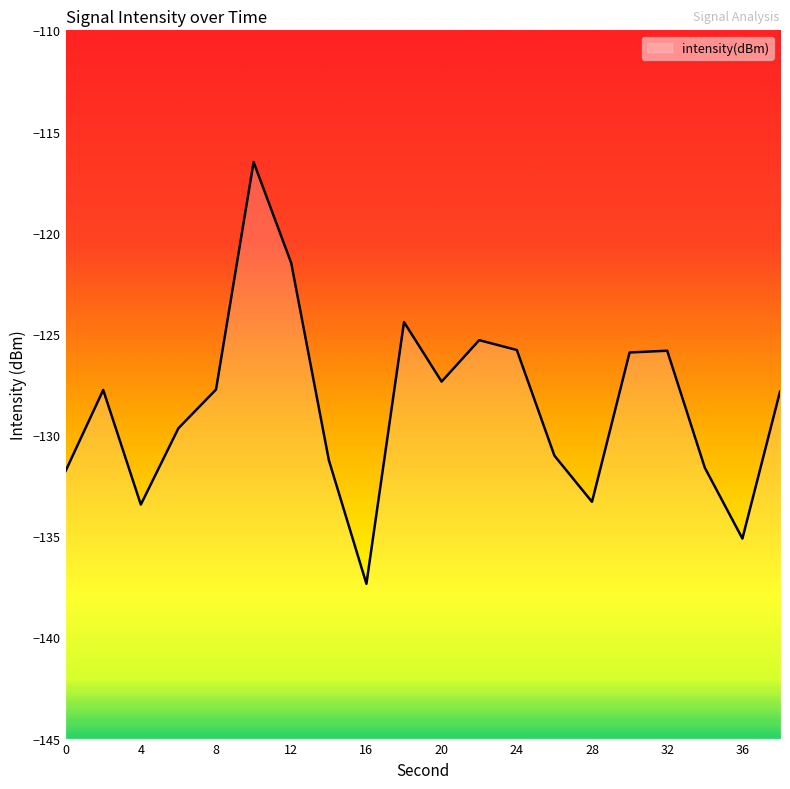

Reading right to left, what are all the values shown in this chart?

38=-127.9	36=-135.1	34=-131.6	32=-125.8	30=-125.9	28=-133.3	26=-131.0	24=-125.8	22=-125.3	20=-127.4	18=-124.4	16=-137.4	14=-131.2	12=-121.5	10=-116.5	8=-127.8	6=-129.7	4=-133.4	2=-127.8	0=-131.8